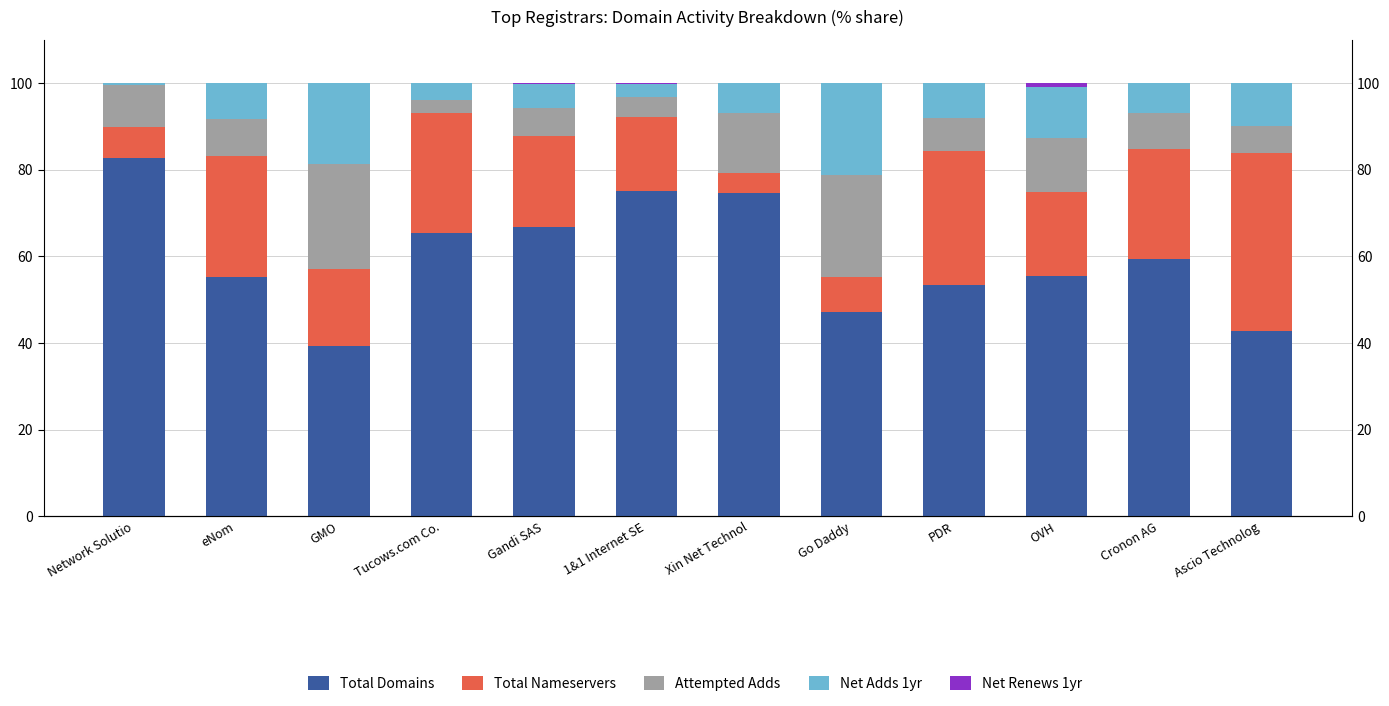

Does the chart contain any negative values?

No